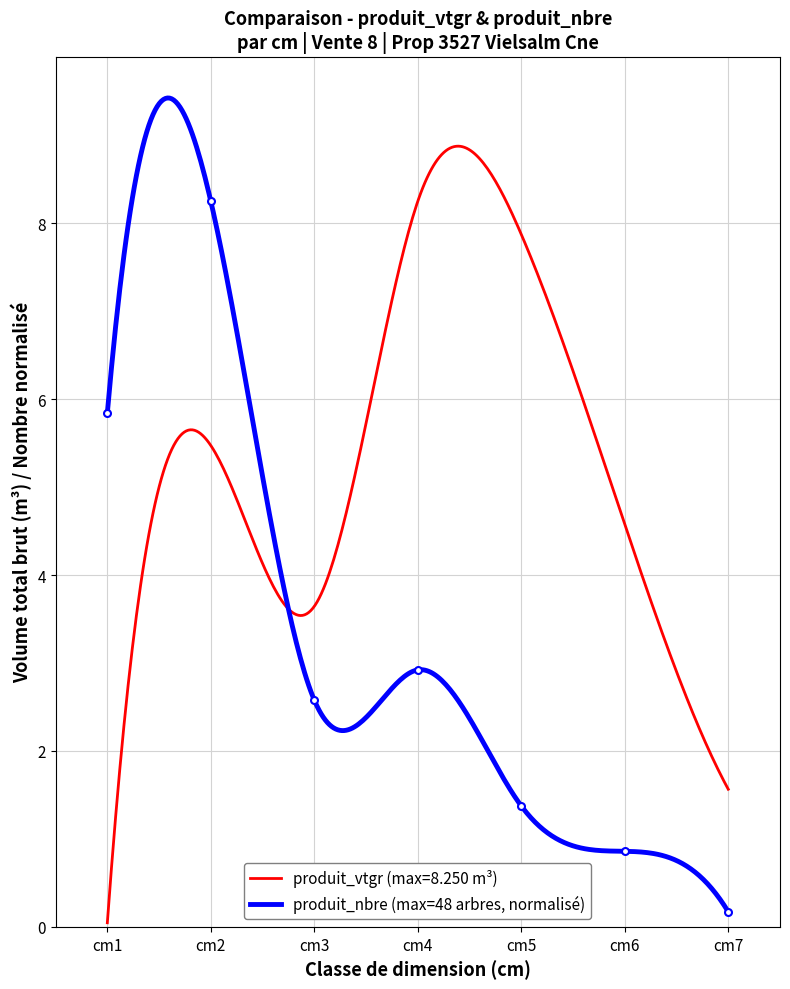

How many points are lower than both their immediate neighbors (excluding endpoints)?

1